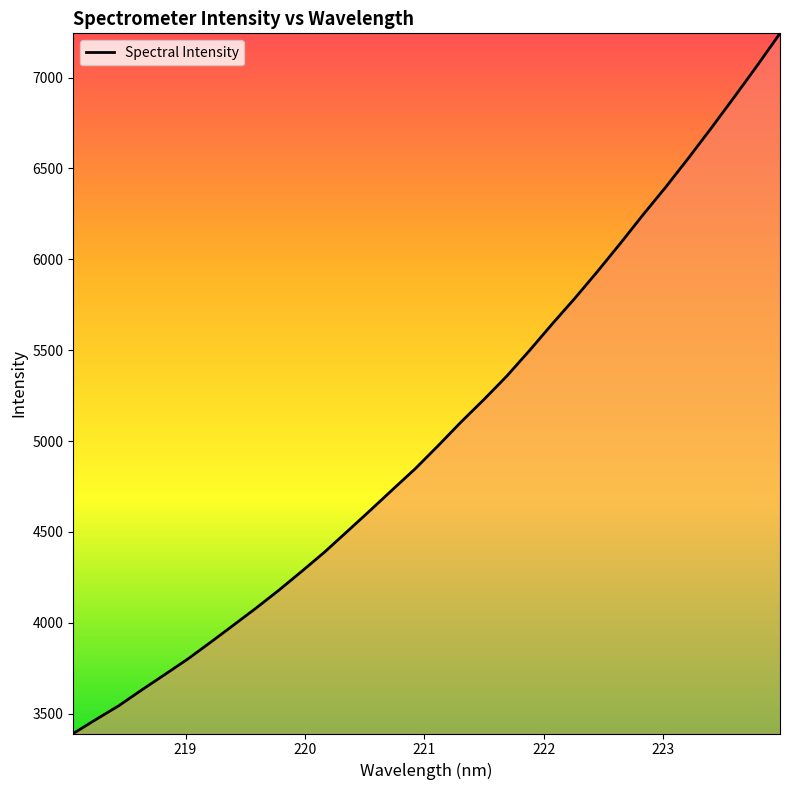

What is the maximum value shown in the chart?

7243.2